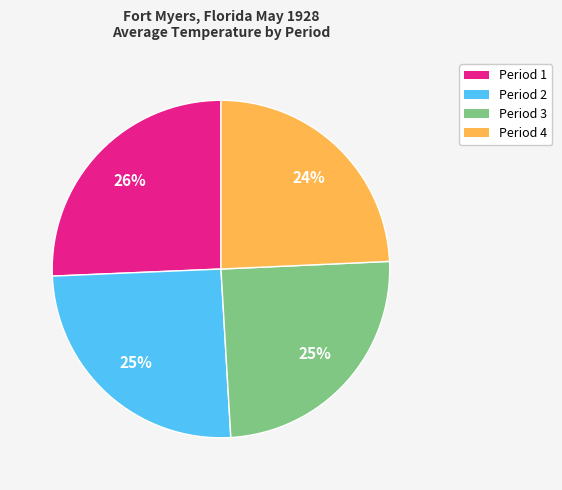

Which has a higher value, Period 1 or Period 3?

Period 1